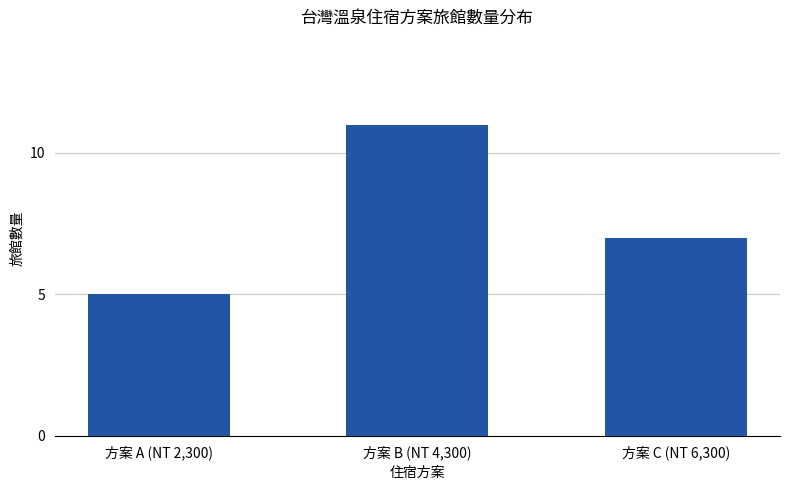

Where does the data first go above 7?

方案 B (NT 4,300)